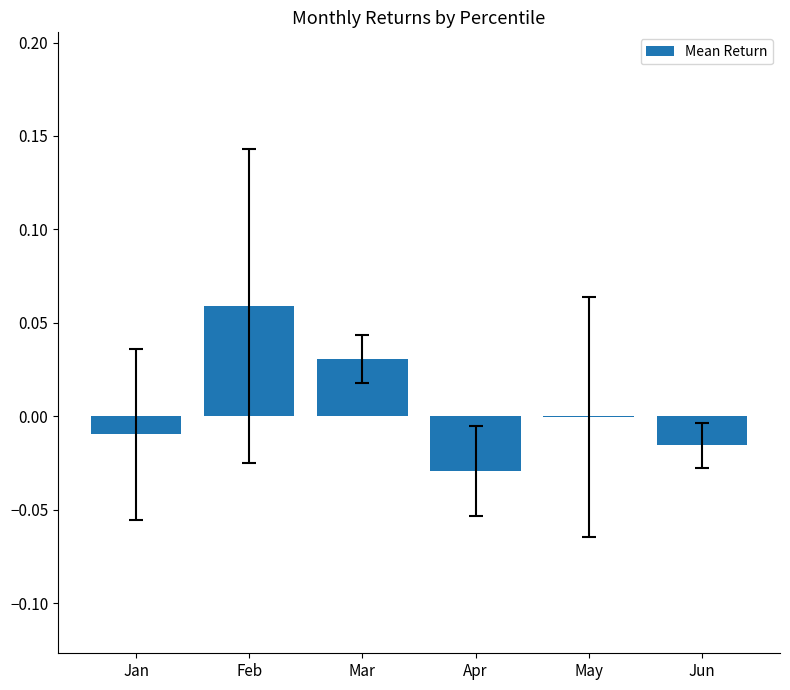

Which has a higher value, Mar or Apr?

Mar